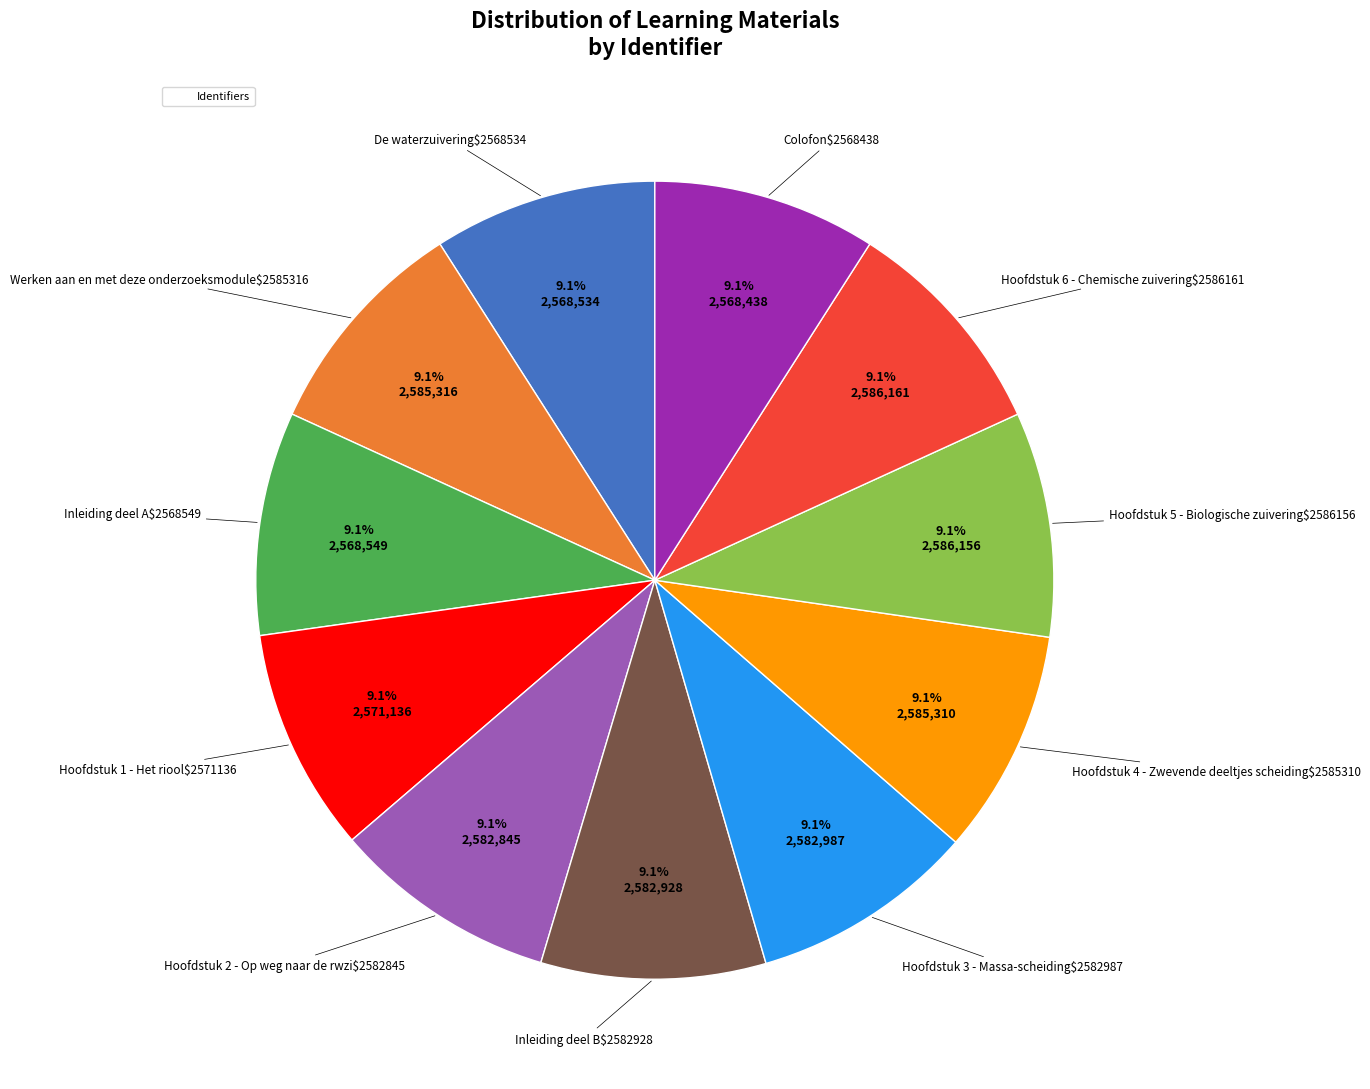

Count the number of slices in the pie.

11